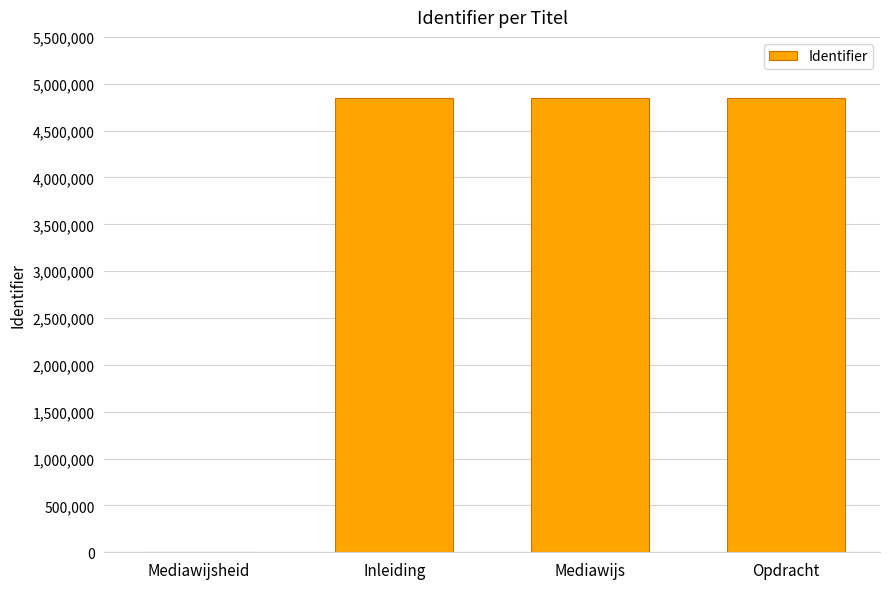

What is the greatest value displayed?

4849487